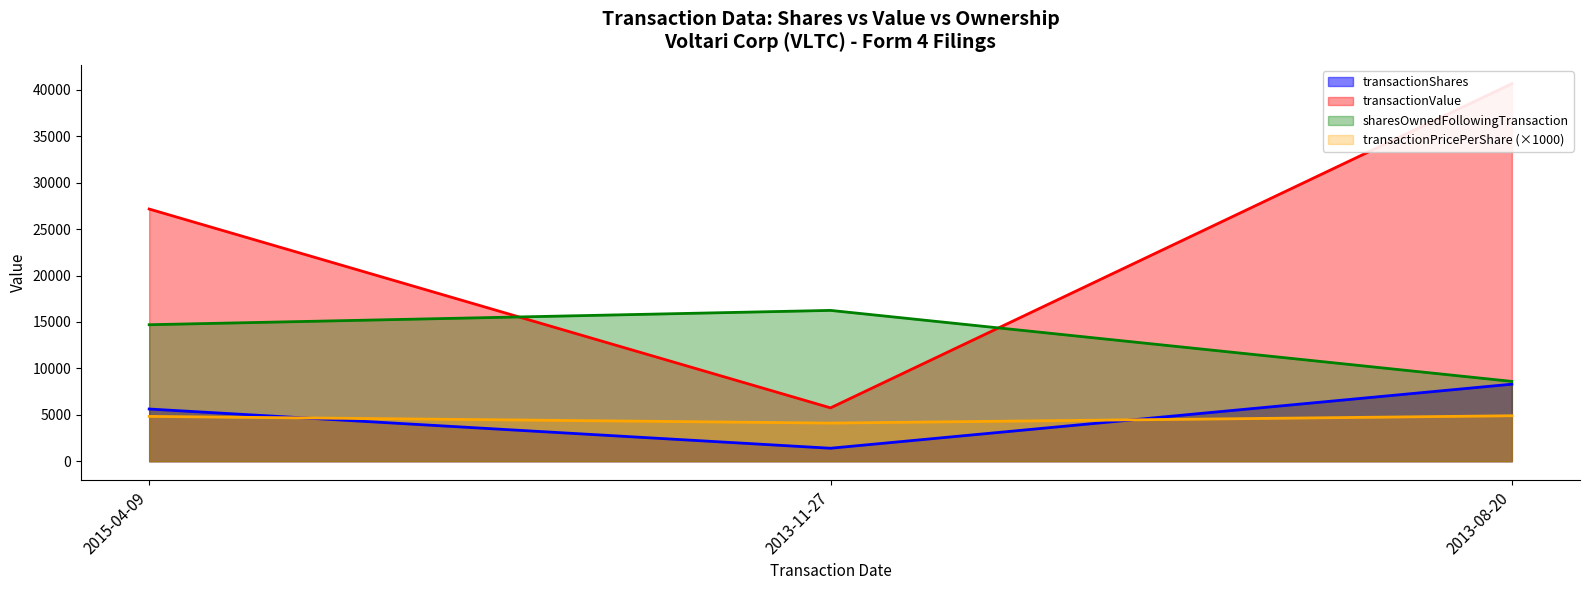

At which category is the sum across all series the highest?

2013-08-20